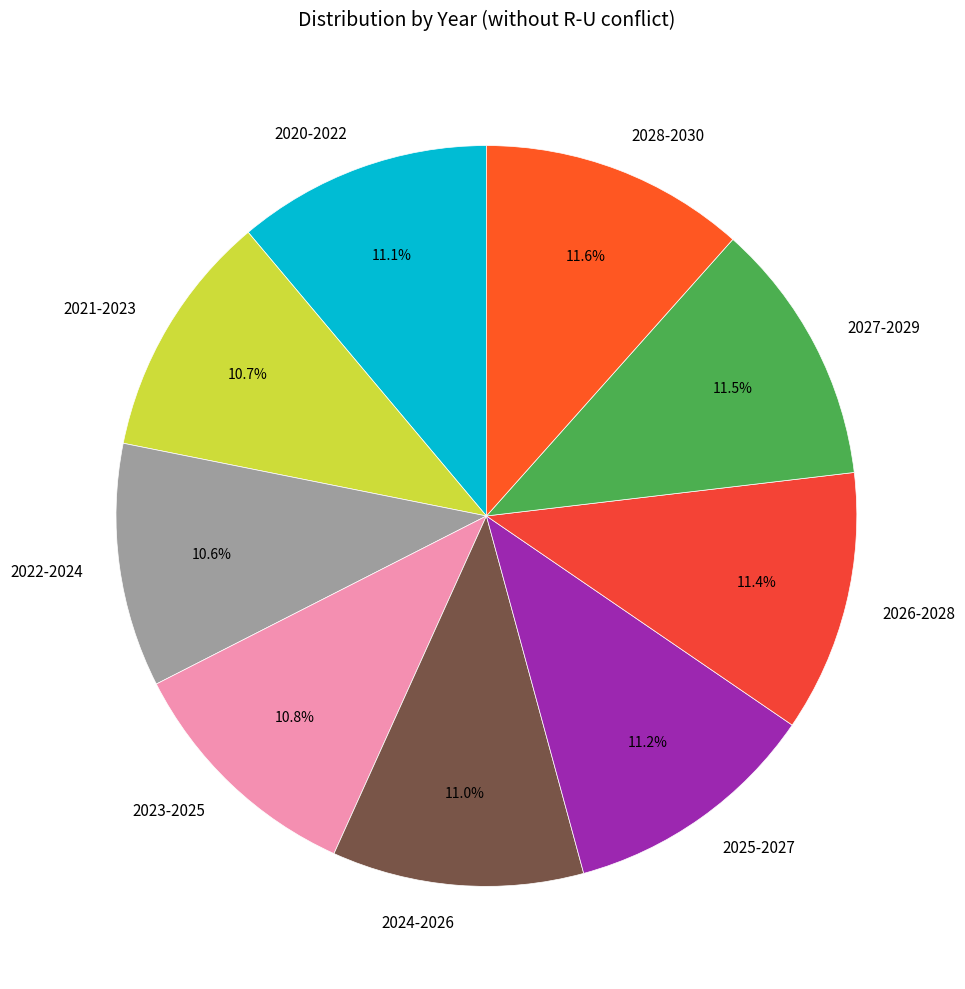

What portion of the pie excludes 2024-2026?

89.0%